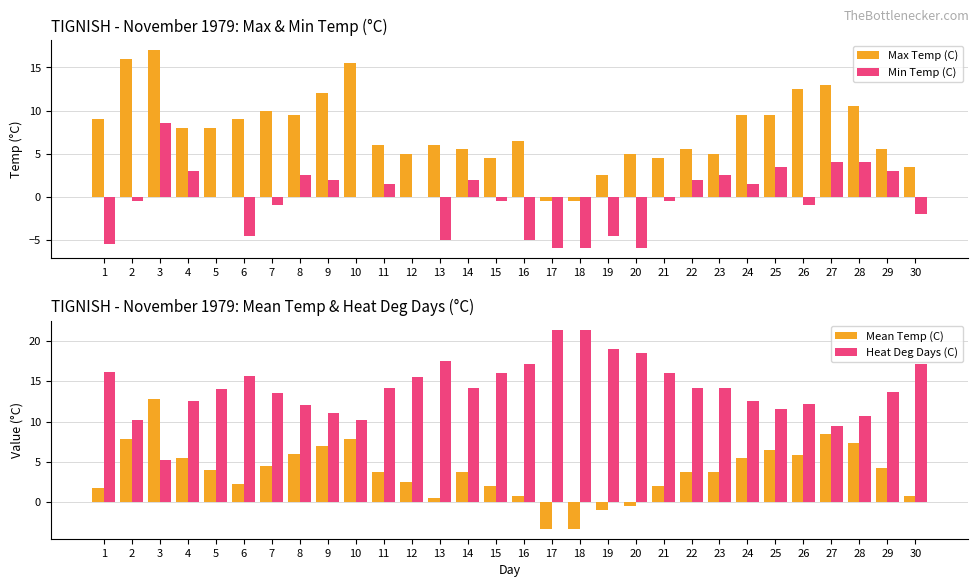

Are the bars grouped side by side (vs. stacked)?

Yes